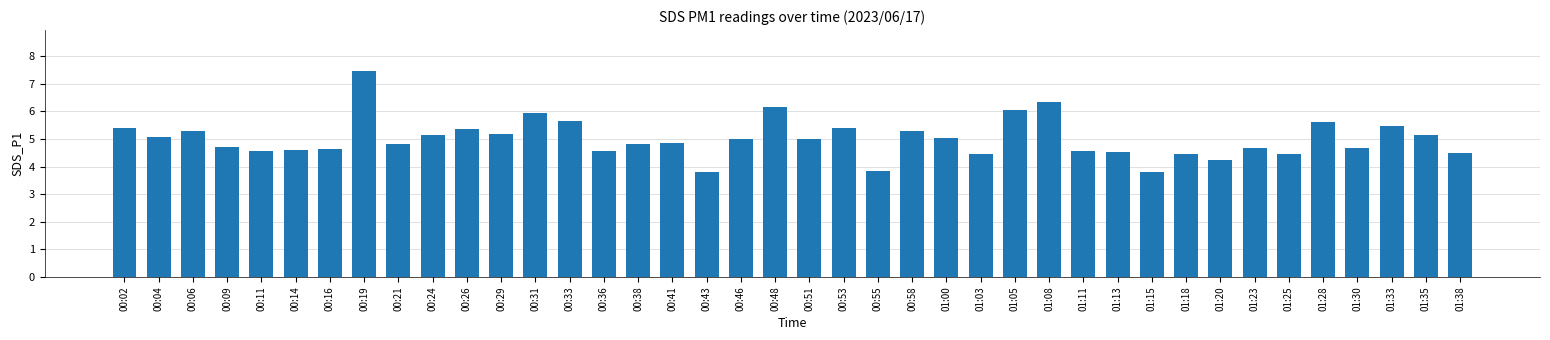

What is the label of the 38th bar from the right?

00:06